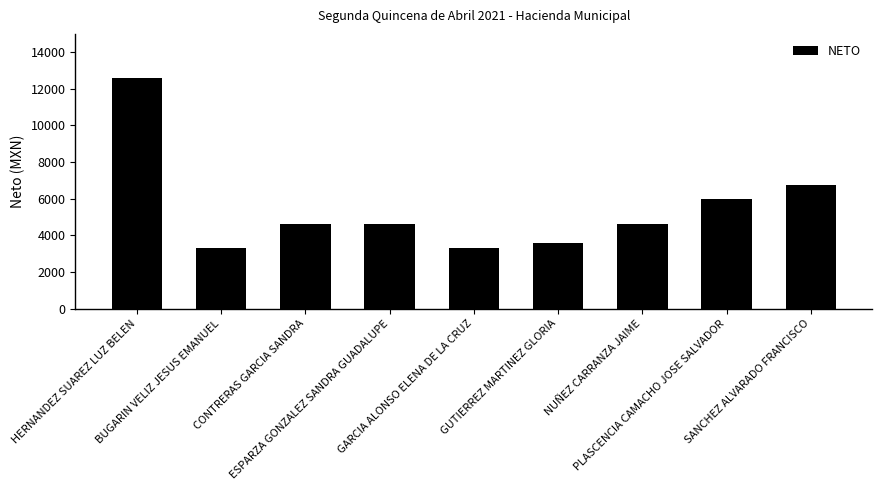

Which has a higher value, CONTRERAS GARCIA SANDRA or GARCIA ALONSO ELENA DE LA CRUZ?

CONTRERAS GARCIA SANDRA